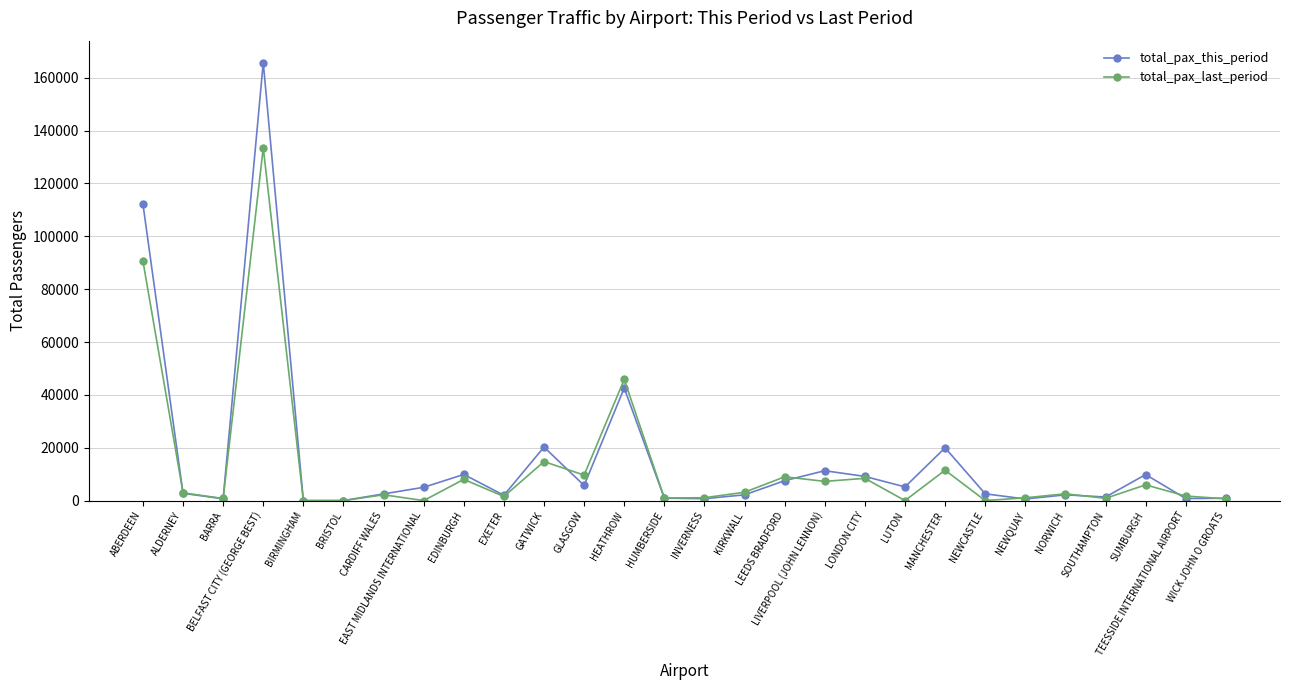

What is the approximate value of total_pax_last_period at SOUTHAMPTON?

857